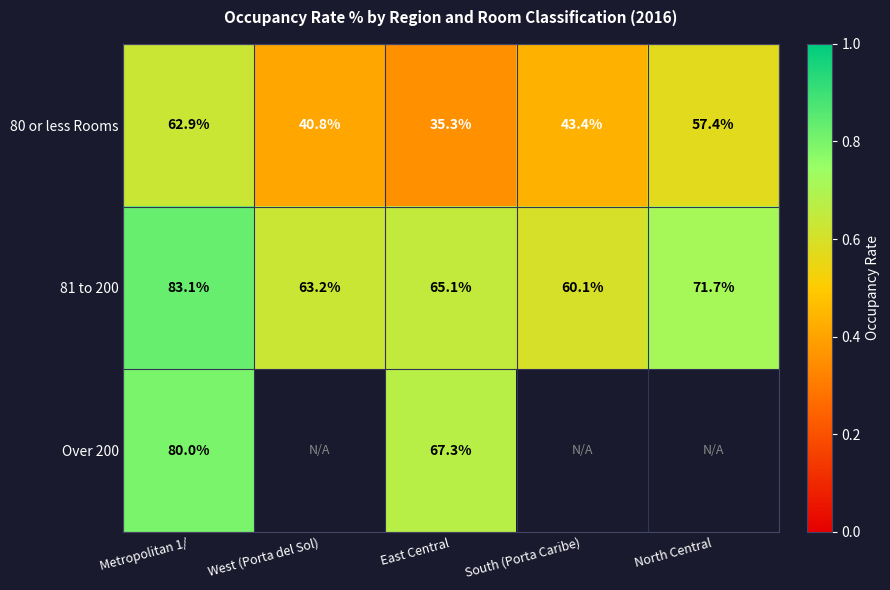

At how many categories does at least one series exceed 0?

5